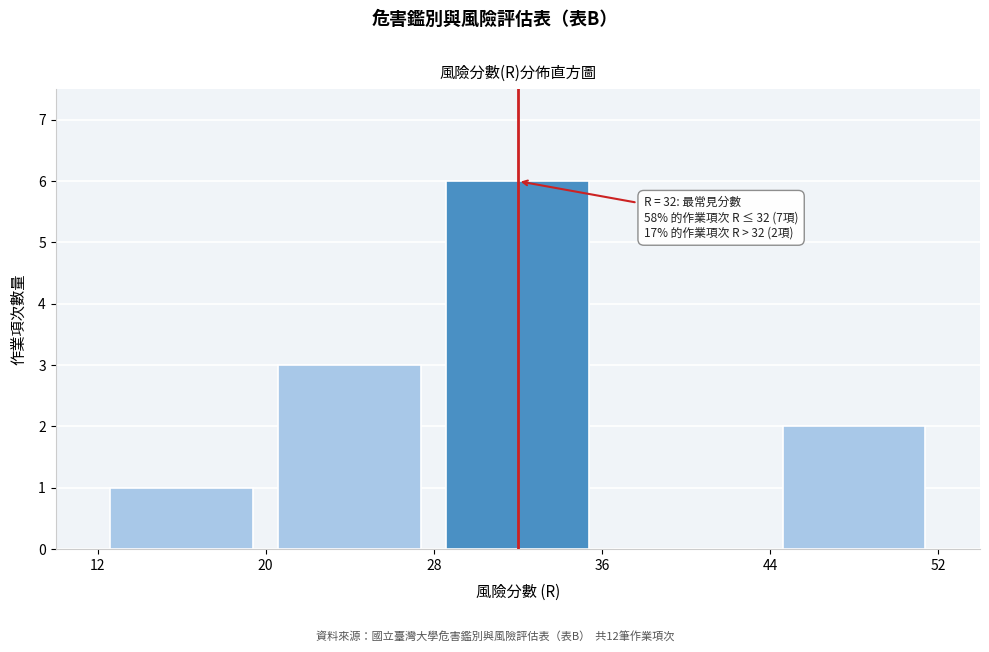

Which range on the x-axis has the tallest bar?

28 to 36